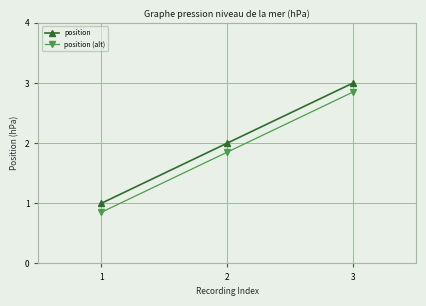

What is the difference between the second highest and minimum values in the position (alt) series?

1.0